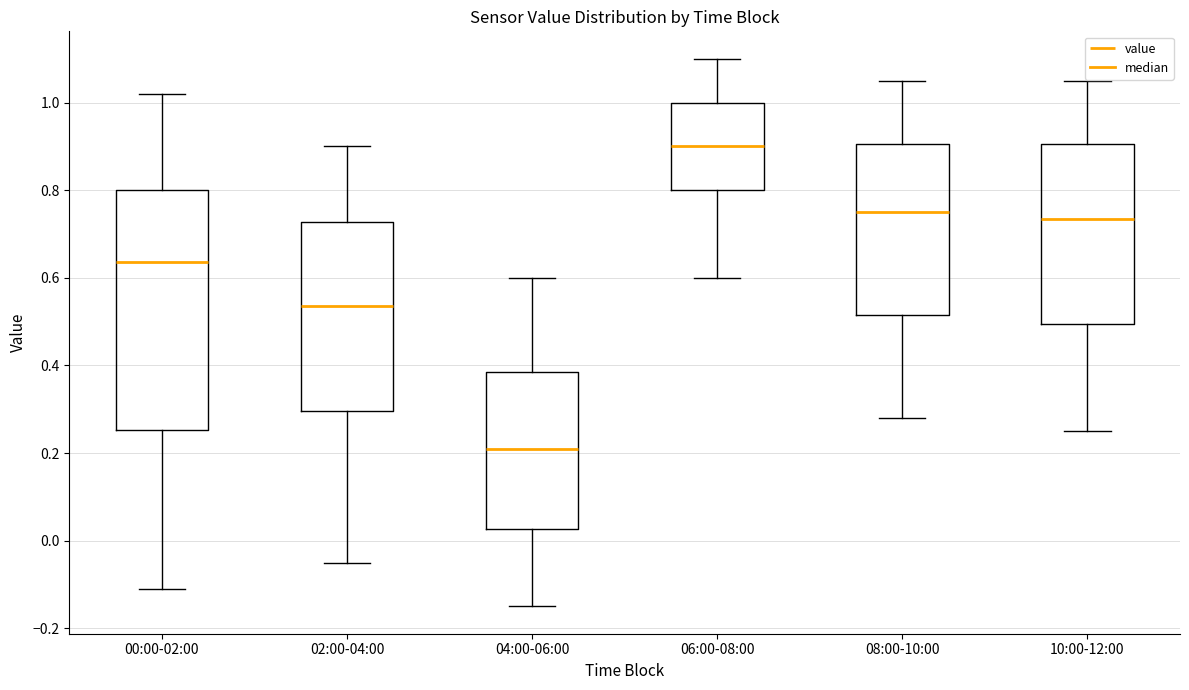

Reading left to right, transcribe this box plot: for each box, give where its median line is, the range the box spans, and where its two whiskers end, as read against the y-axis. The values are not printed on the chart, so give them approximately, as read against the axis.

00:00-02:00: median 0.64, box 0.26 to 0.80, whiskers -0.10 to 1.02
02:00-04:00: median 0.54, box 0.30 to 0.72, whiskers -0.04 to 0.90
04:00-06:00: median 0.22, box 0.02 to 0.38, whiskers -0.14 to 0.60
06:00-08:00: median 0.90, box 0.80 to 1.00, whiskers 0.60 to 1.10
08:00-10:00: median 0.76, box 0.52 to 0.90, whiskers 0.28 to 1.06
10:00-12:00: median 0.74, box 0.50 to 0.90, whiskers 0.26 to 1.06